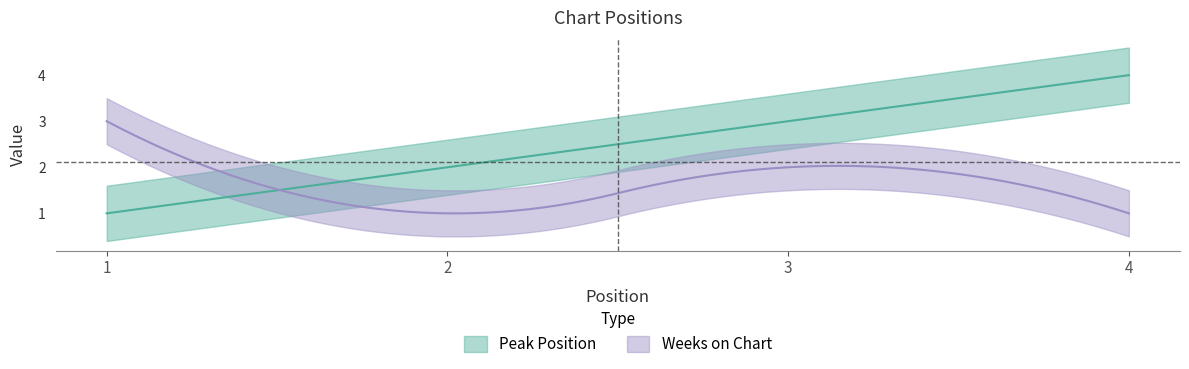

List the labels in order of Weeks on Chart value, smallest first.

2, 4, 3, 1